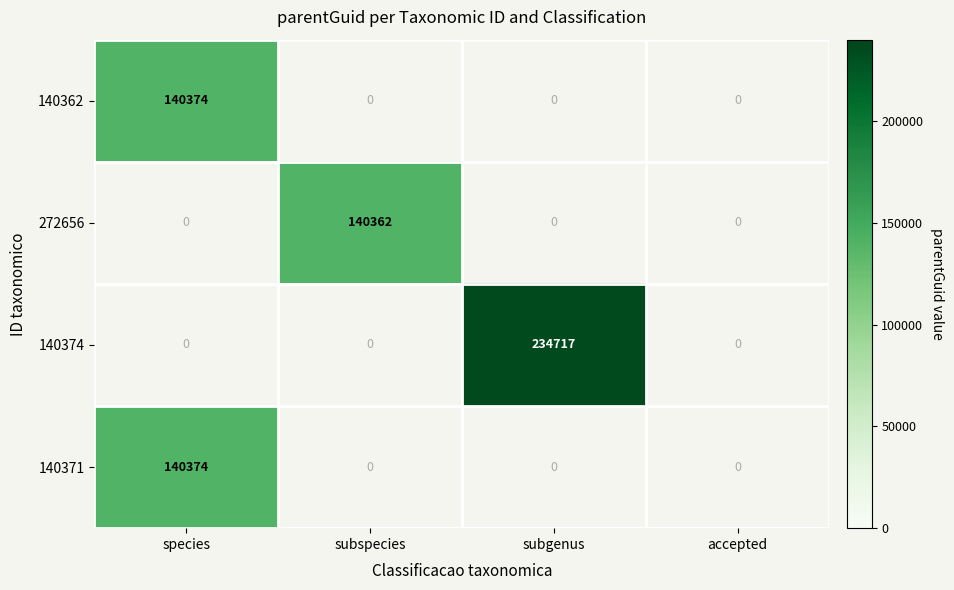

Which has a higher value, accepted or subgenus?

subgenus